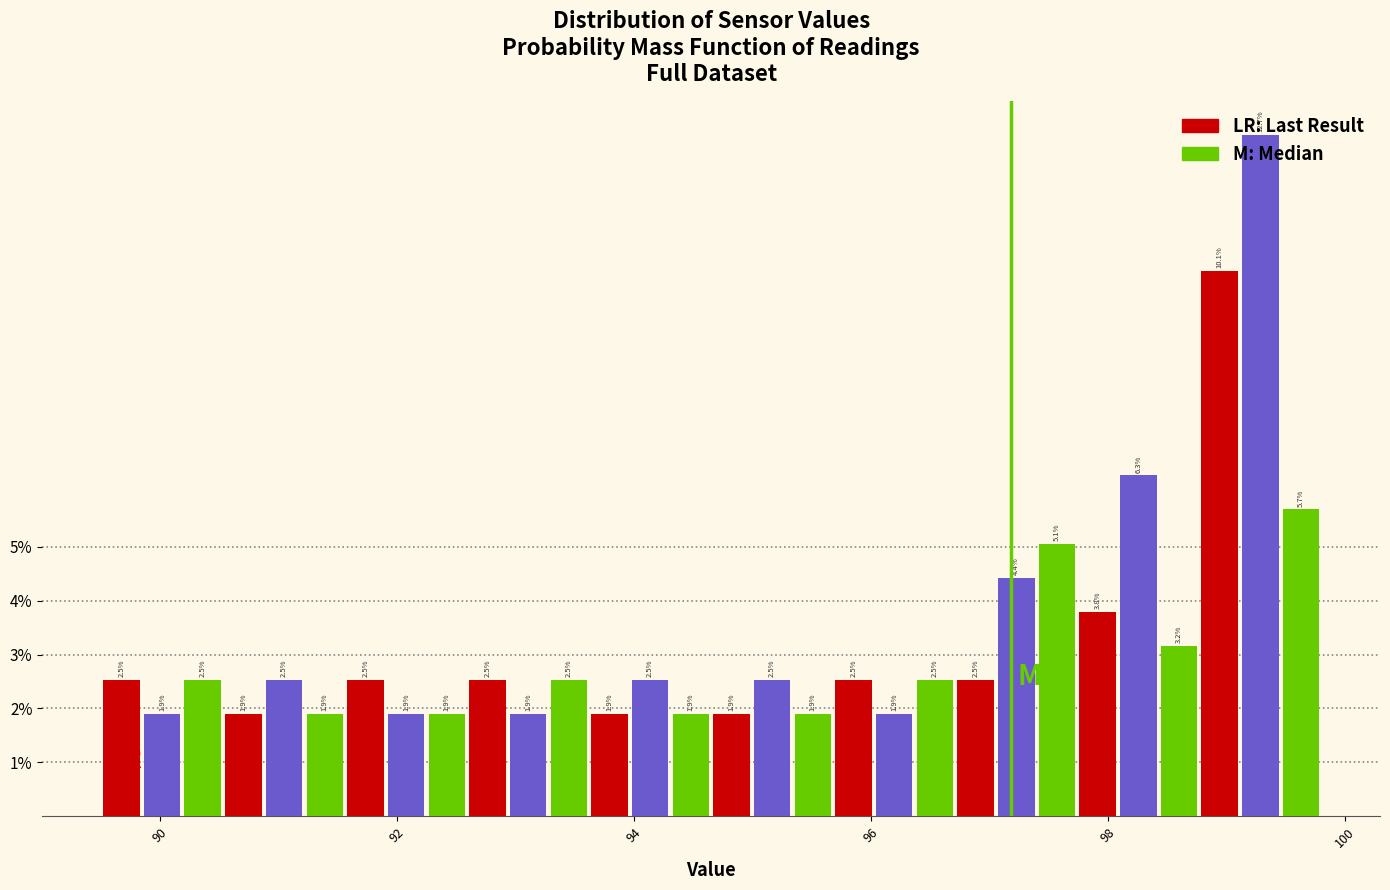

Read against the x-axis, roughly where is the centre of the tallest bar?

99.2